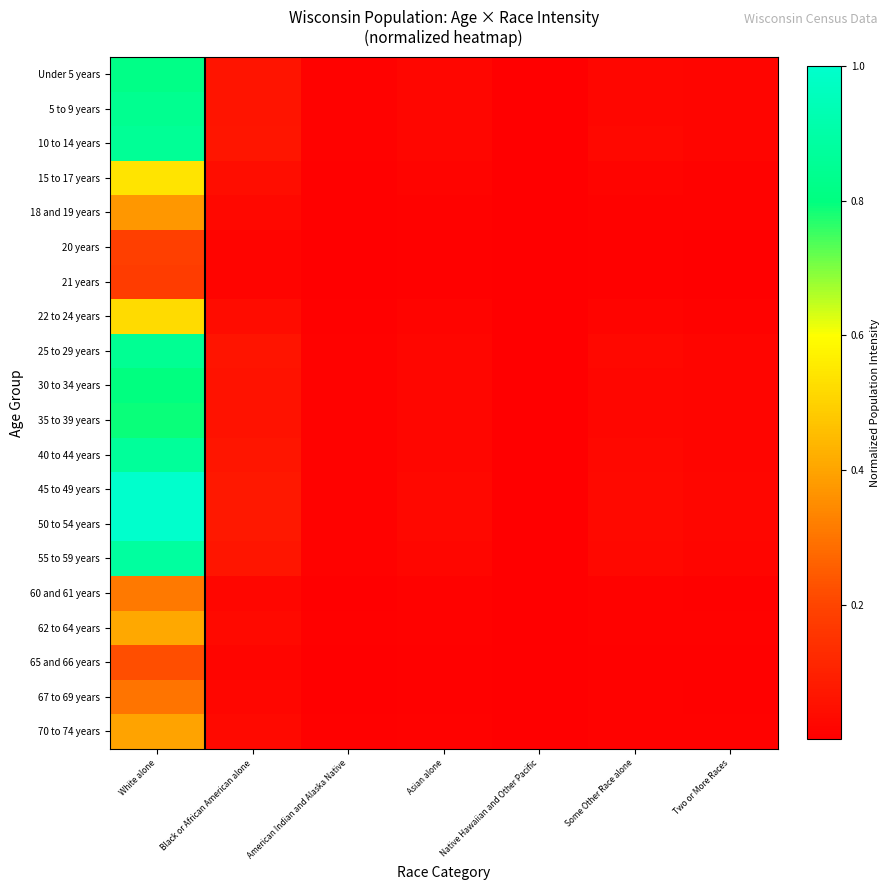

Which label corresponds to the smallest value in the chart?

Native Hawaiian and Other Pacific